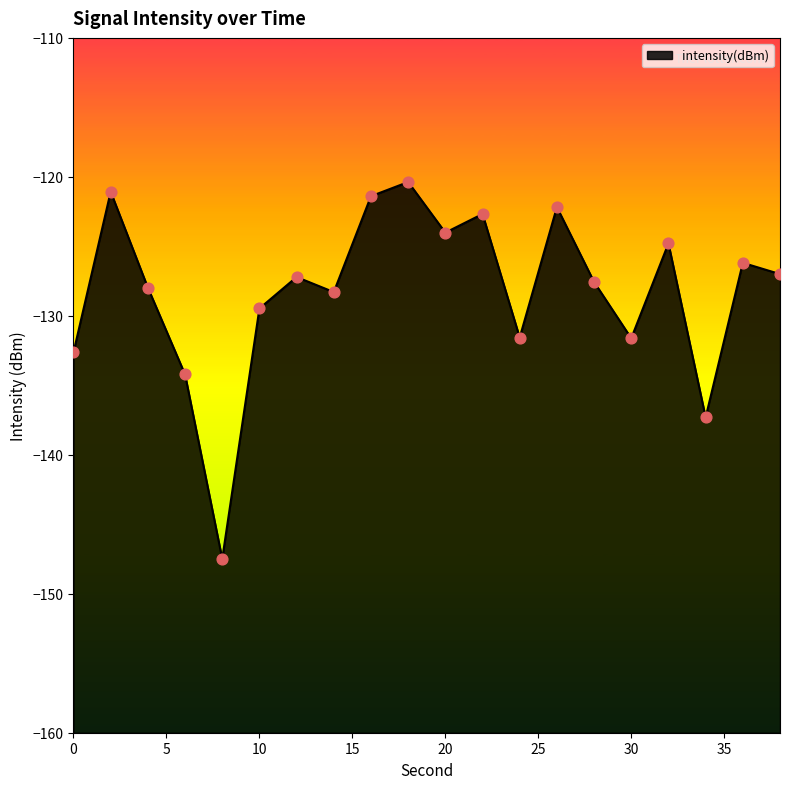

What is the change in value from 10 to 18?

+9.1